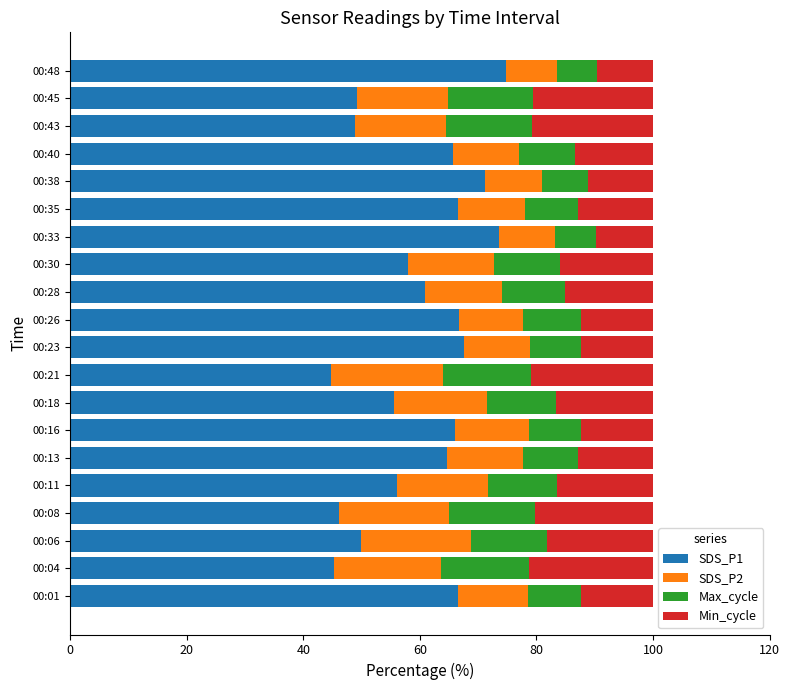

What is the average value of the SDS_P1 series?

59.9